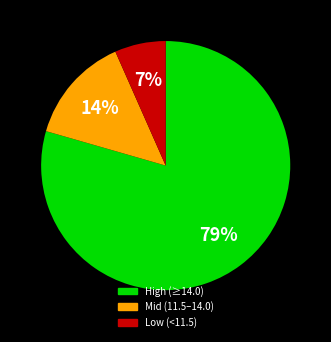

To the nearest percent, what is the average slice percentage?

33%